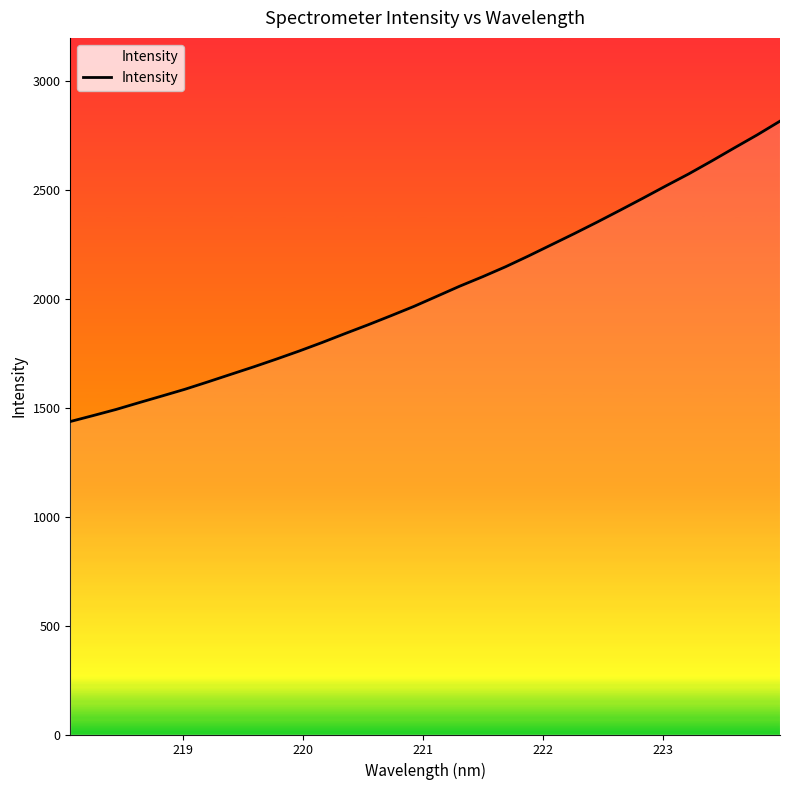

What is the difference between the maximum and minimum values?

1379.8